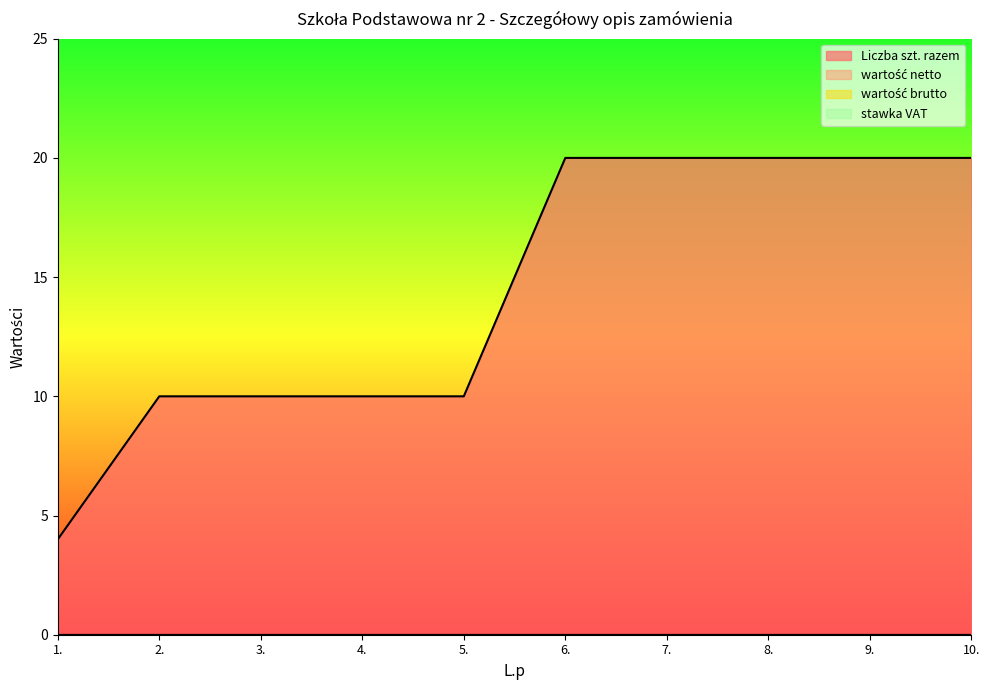

What are all the series names shown in the legend?

Liczba szt. razem, wartość netto, wartość brutto, stawka VAT